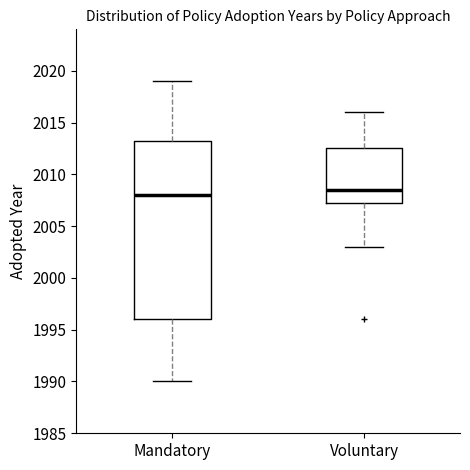

Which box's median line is the highest?

Voluntary